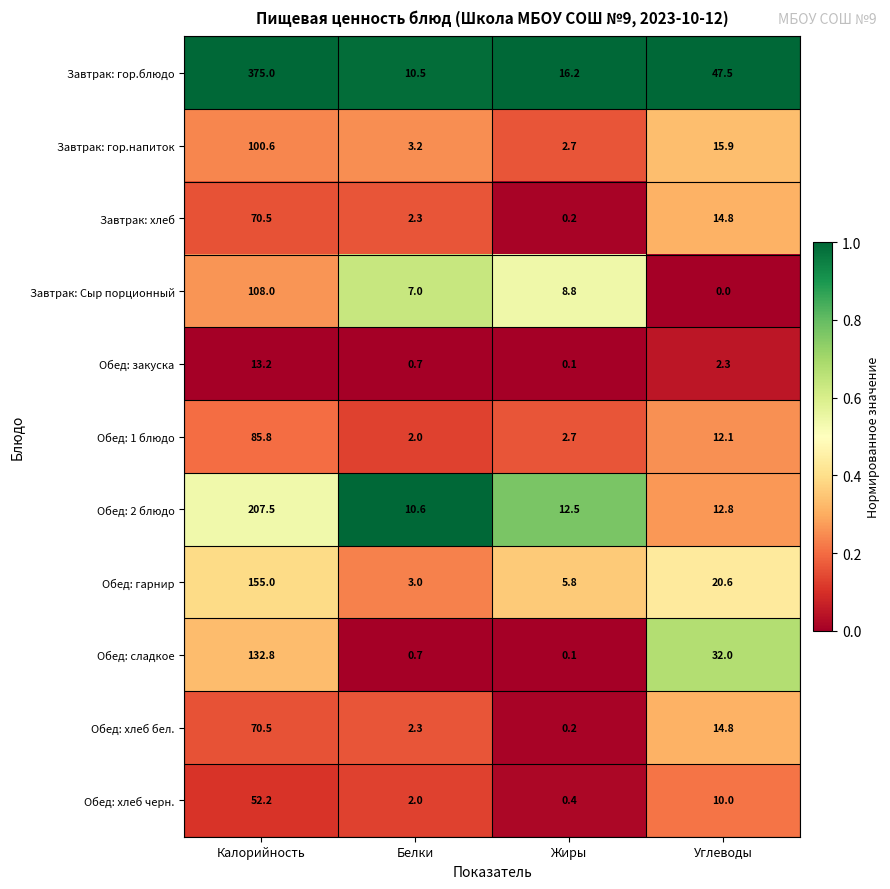

At which label is Завтрак: хлеб closest to 35?

Углеводы